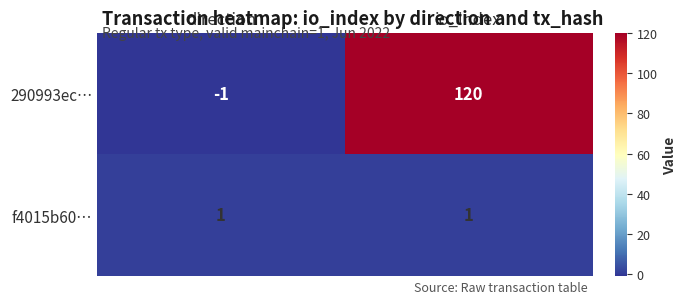

What is the difference between the 290993ec… values at direction and io_index?

121